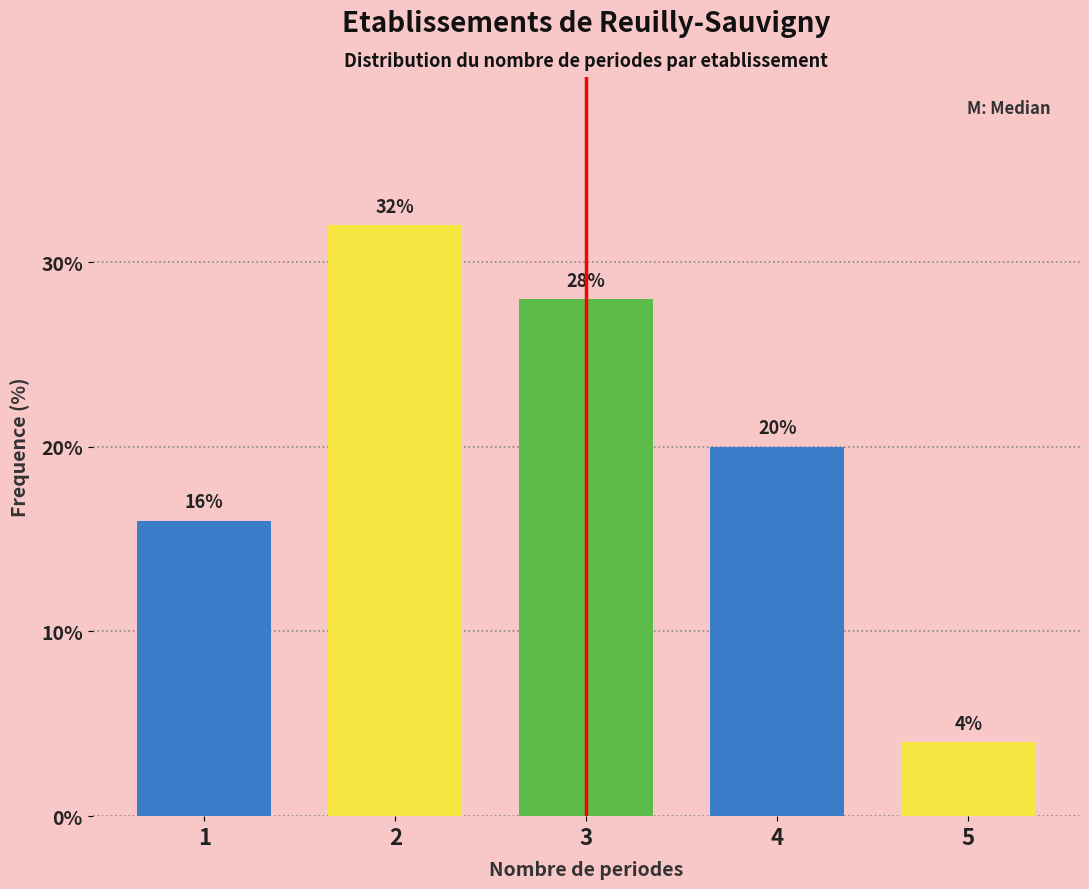

Reading left to right, transcribe all the data shown in this chart.

16.0	32.0	28.0	20.0	4.0